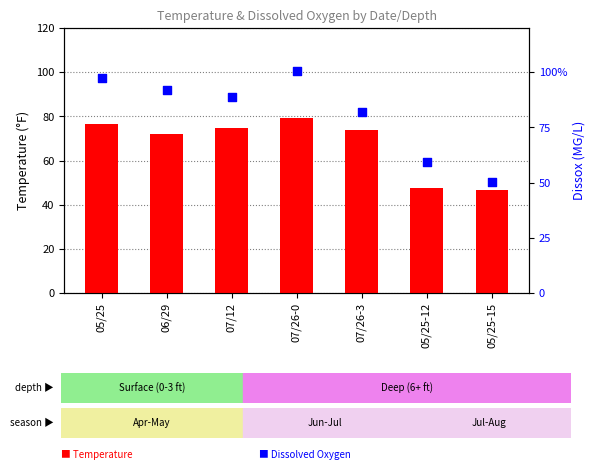

Is the value of Dissox at 05/25-12 greater than the value of Temperature at 05/25-12?

Yes